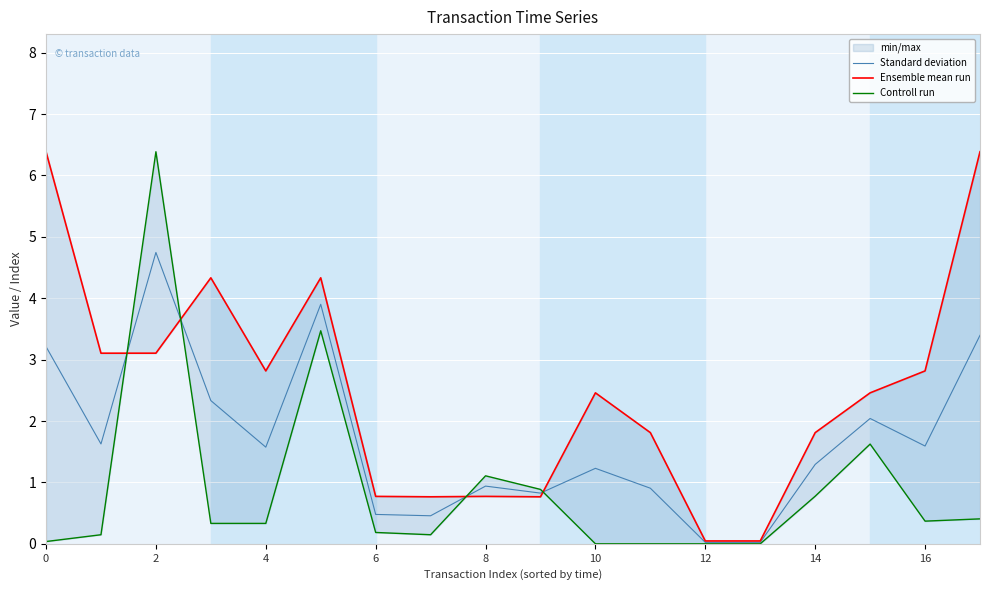

How many lines are shown in the chart?

3